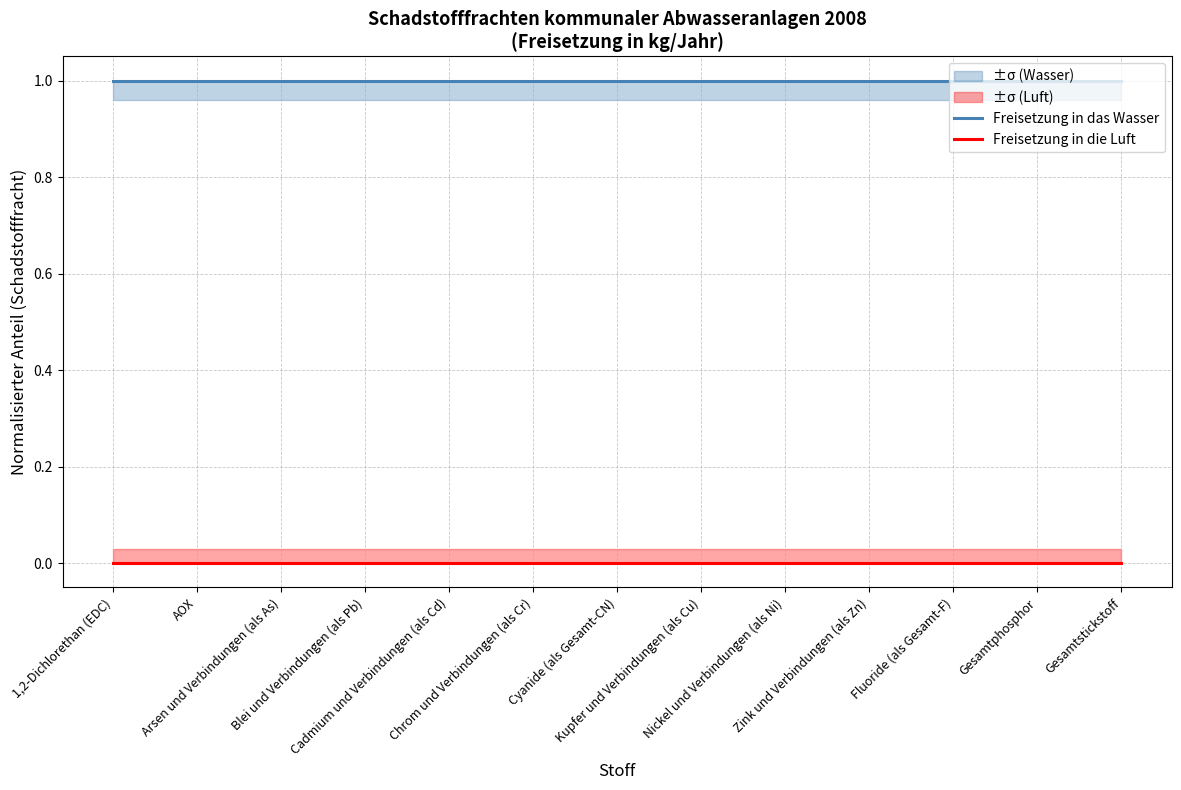

Which series has the largest range (max minus min)?

Freisetzung in das Wasser